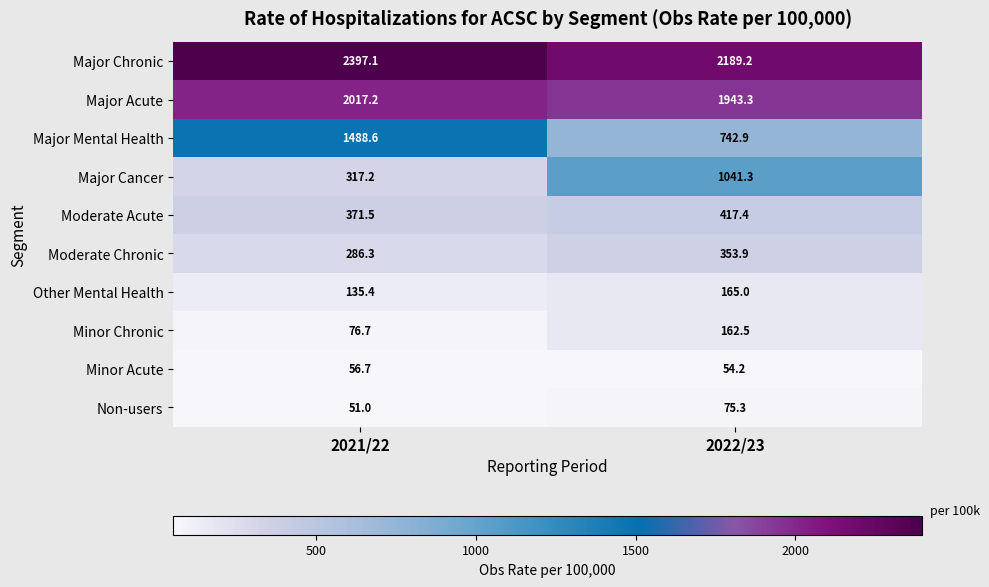

Which label corresponds to the smallest value in the chart?

2021/22